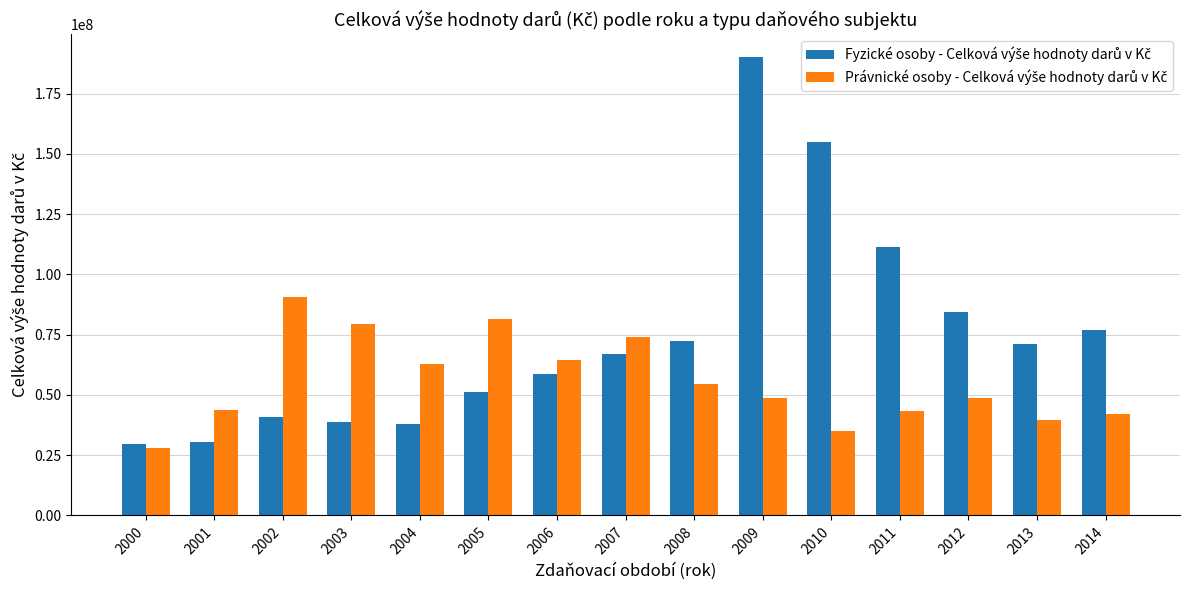

At which category is the sum across all series the highest?

2009